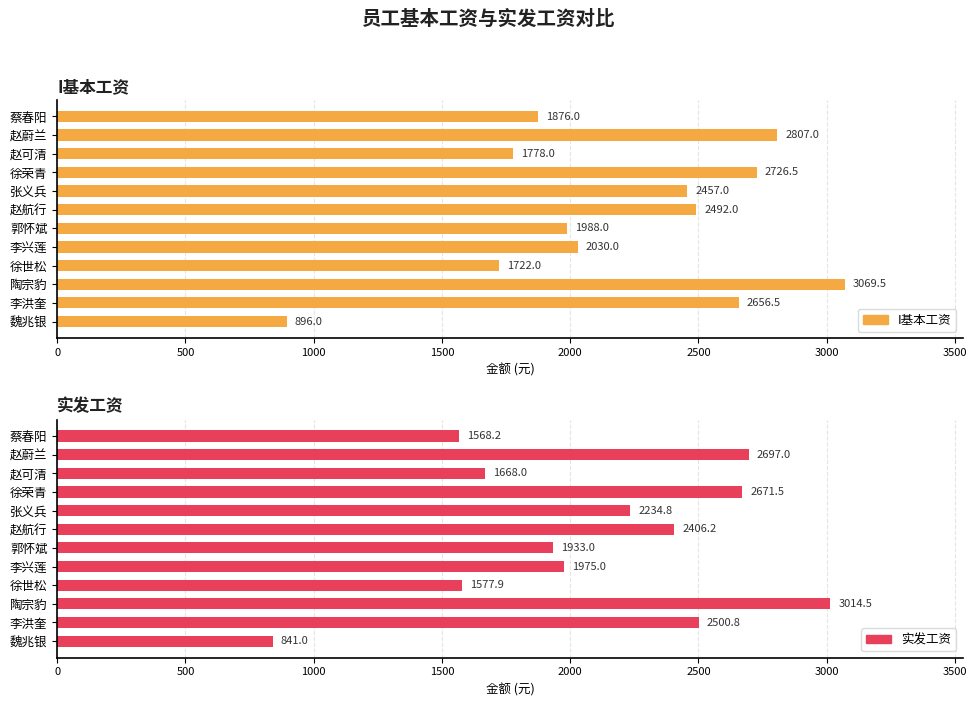

Reading left to right, what are all the values shown in this chart?

I基本工资: 1876.0	2807.0	1778.0	2726.5	2457.0	2492.0	1988.0	2030.0	1722.0	3069.5	2656.5	896.0
实发工资: 1568.2	2697.0	1668.0	2671.5	2234.8	2406.2	1933.0	1975.0	1577.9	3014.5	2500.8	841.0